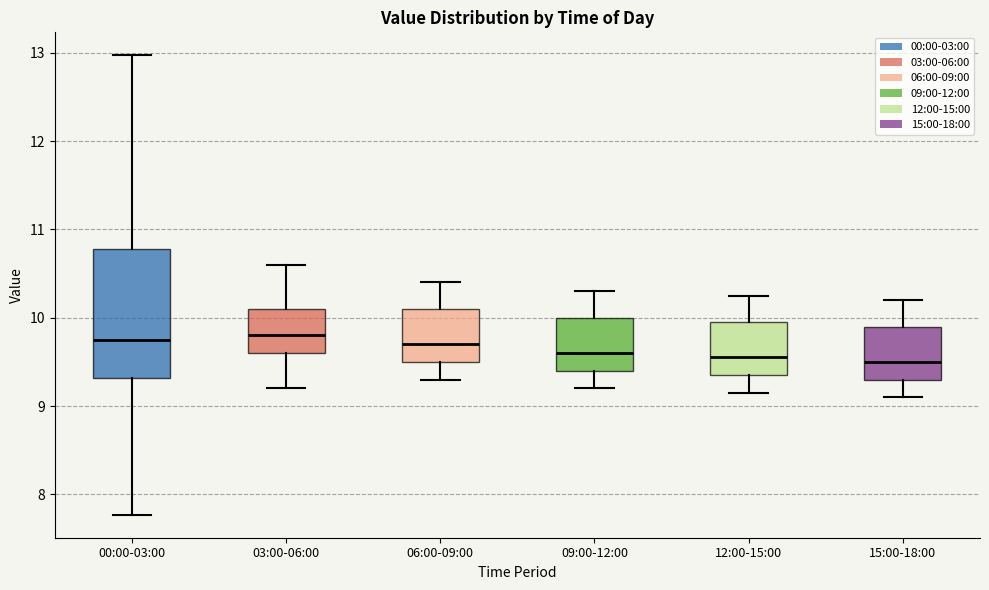

Reading left to right, transcribe this box plot: for each box, give where its median line is, the range the box spans, and where its two whiskers end, as read against the y-axis. The values are not printed on the chart, so give them approximately, as read against the axis.

00:00-03:00: median 9.8, box 9.3 to 10.8, whiskers 7.8 to 13.0
03:00-06:00: median 9.8, box 9.6 to 10.1, whiskers 9.2 to 10.6
06:00-09:00: median 9.7, box 9.5 to 10.1, whiskers 9.3 to 10.4
09:00-12:00: median 9.6, box 9.4 to 10.0, whiskers 9.2 to 10.3
12:00-15:00: median 9.6, box 9.4 to 10.0, whiskers 9.2 to 10.3
15:00-18:00: median 9.5, box 9.3 to 9.9, whiskers 9.1 to 10.2